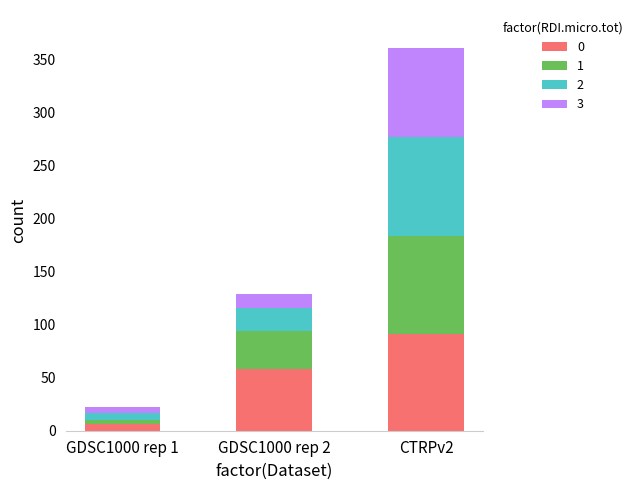

At which category is the sum across all series the highest?

CTRPv2